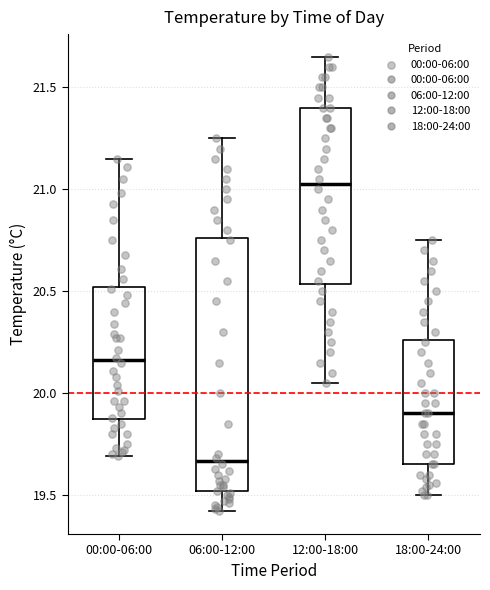

Reading left to right, read every box against the y-axis: the position of its median line, the range the box covers, and the ends of its whiskers. The values are not printed on the chart, so give them approximately, as read against the axis.

00:00-06:00: median 20.15, box 19.85 to 20.50, whiskers 19.70 to 21.15
06:00-12:00: median 19.65, box 19.50 to 20.75, whiskers 19.40 to 21.25
12:00-18:00: median 21.05, box 20.55 to 21.40, whiskers 20.05 to 21.65
18:00-24:00: median 19.90, box 19.65 to 20.25, whiskers 19.50 to 20.75